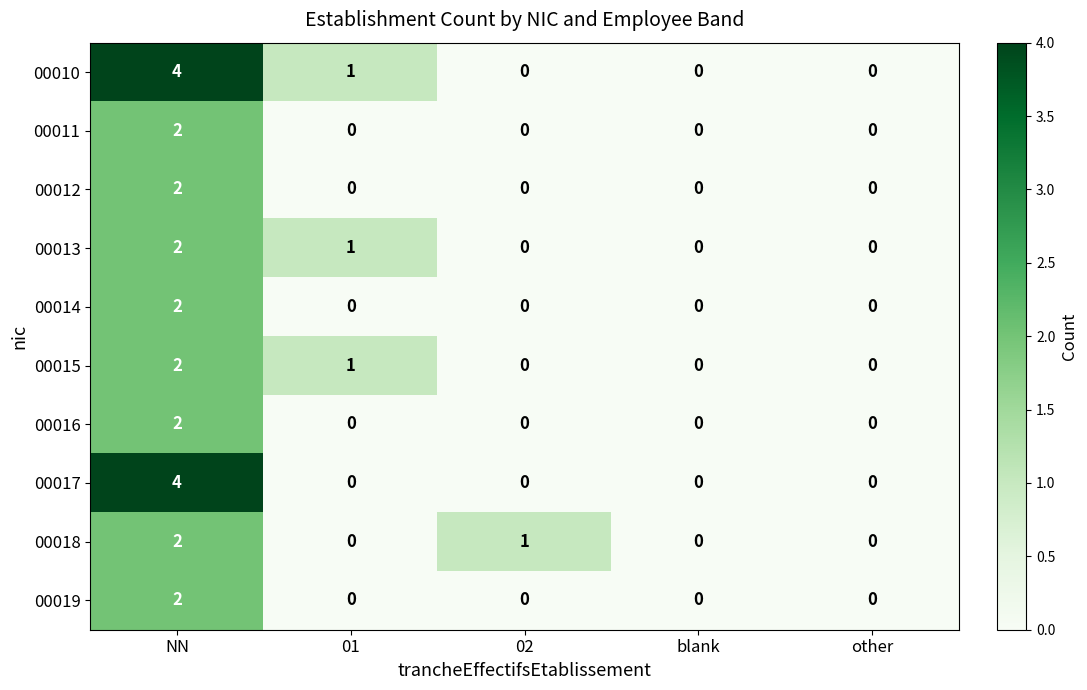

True or false: 00011 has a value of 2 at NN.

True